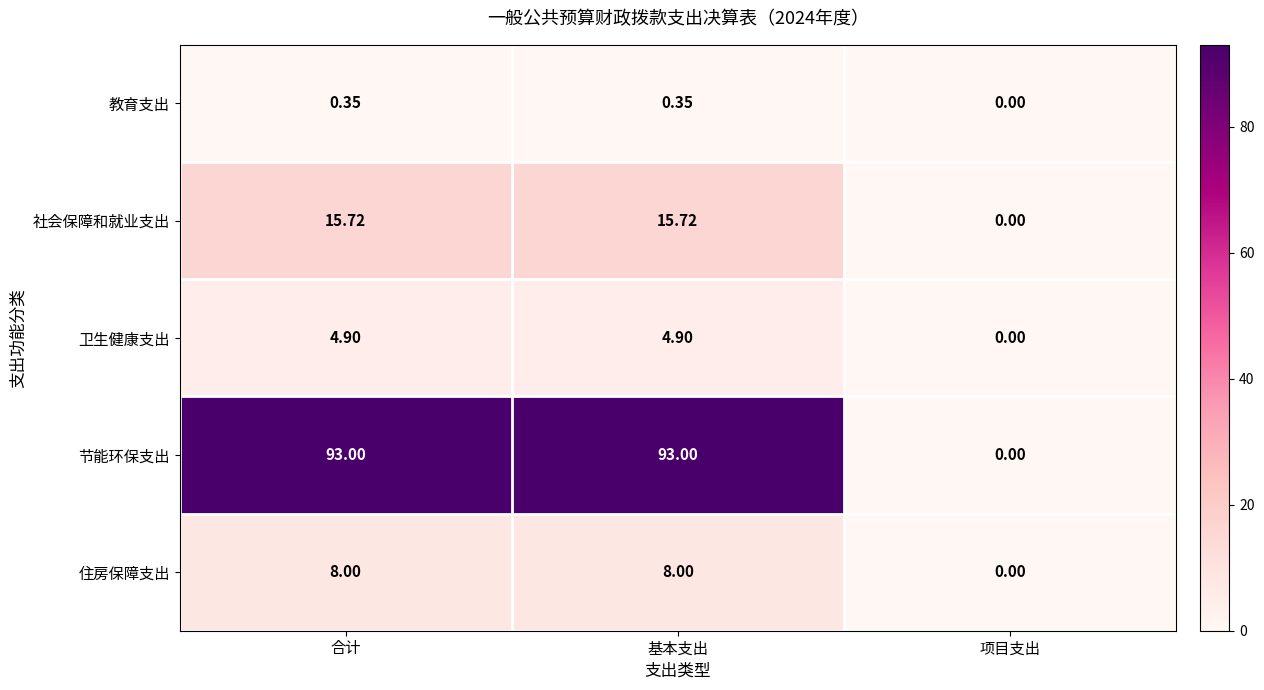

How many categories are shown in the chart?

3